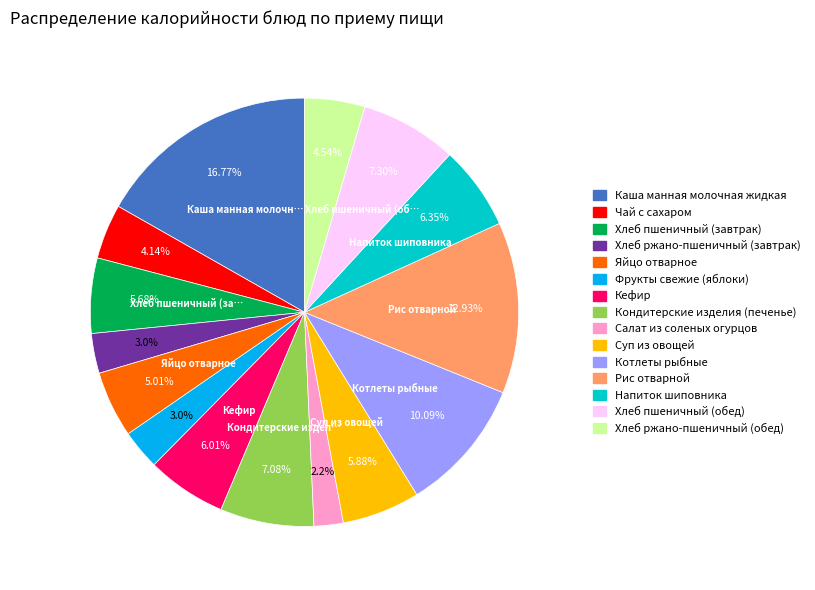

To the nearest percent, what is the average slice percentage?

7%